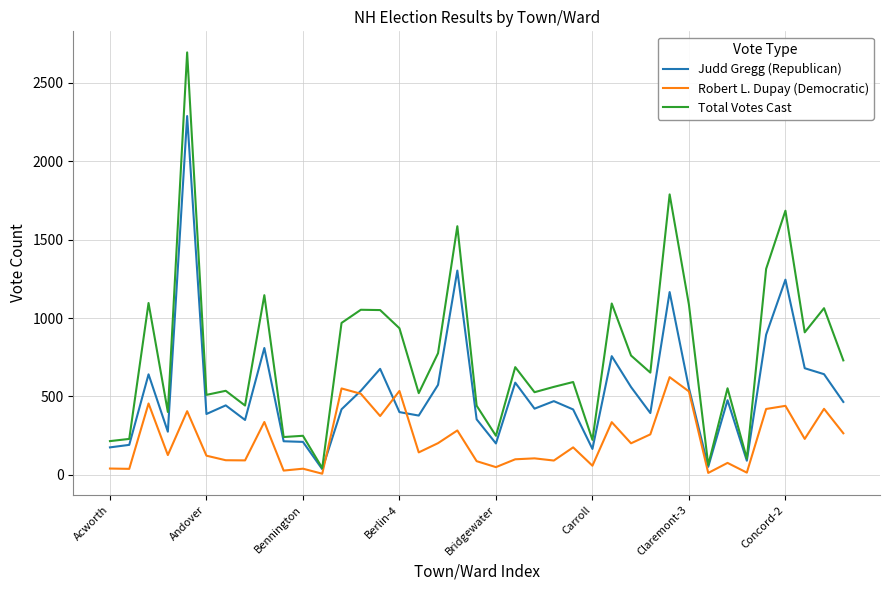

True or false: Total Votes Cast has more than 2 interior local peaks.

True